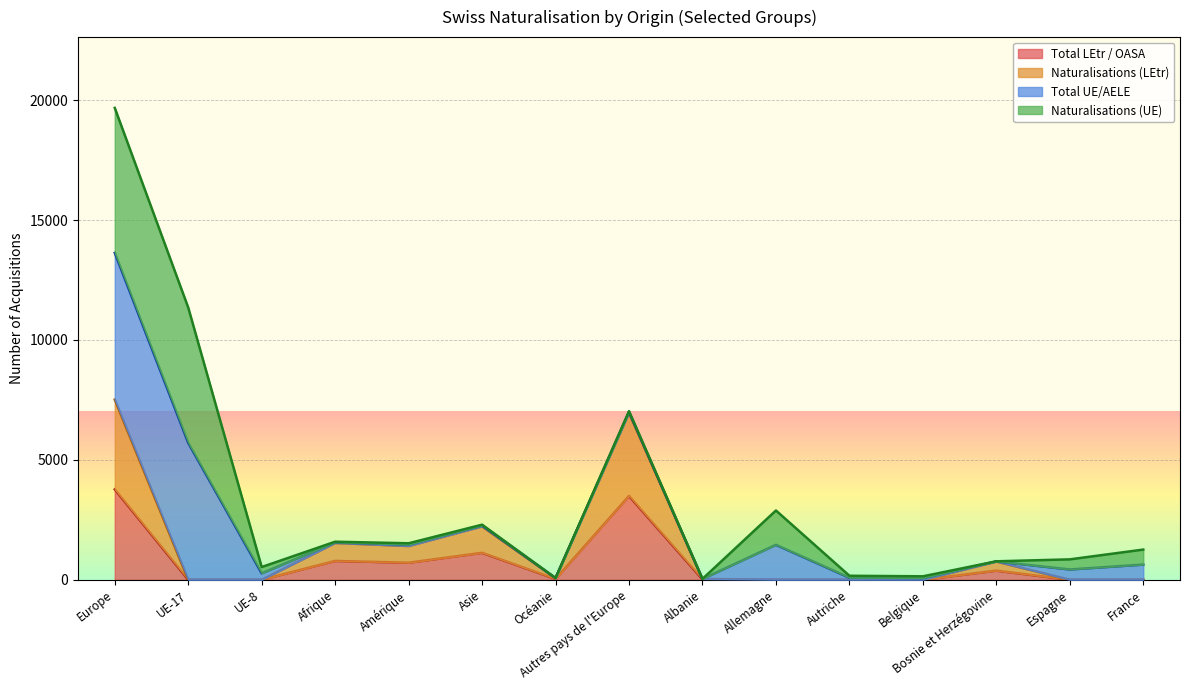

Which category has the highest value across all series?

Europe